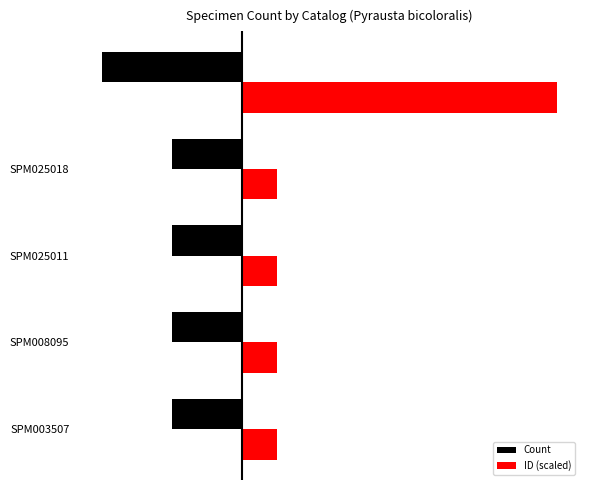

How many Count values are between -1 and 0?

4